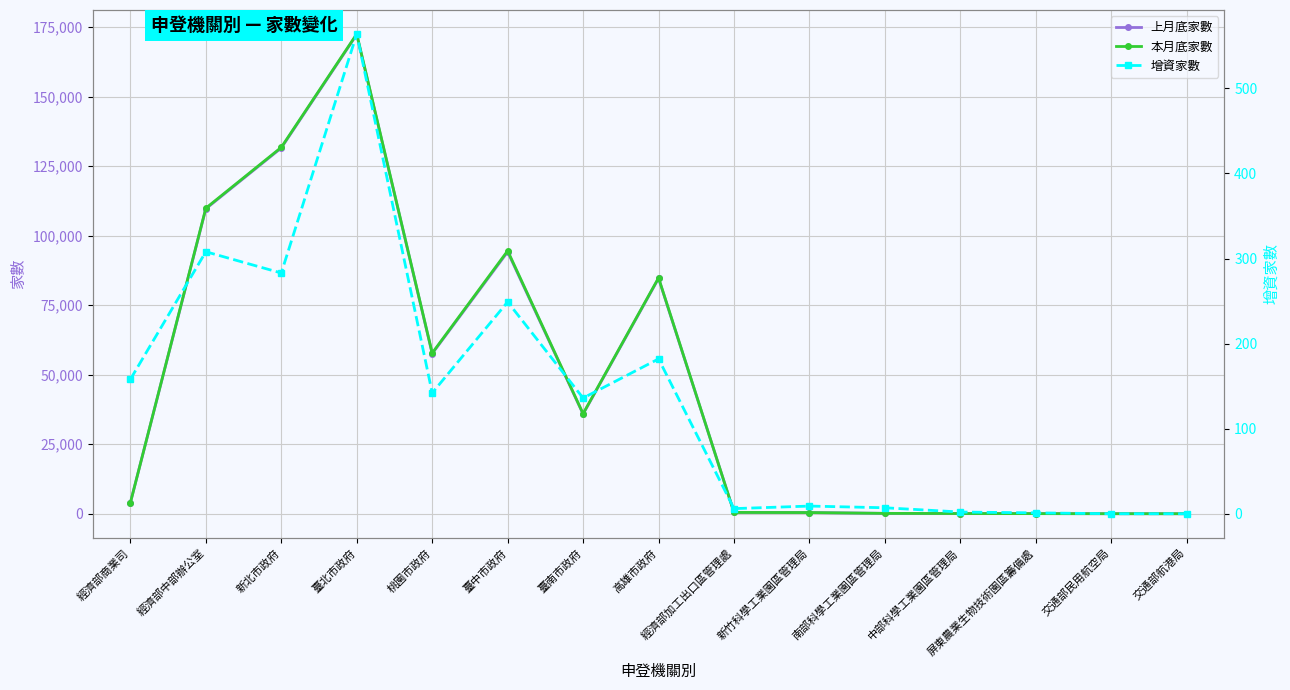

True or false: 上月底家數 and 增資家數 cross at least once.

False